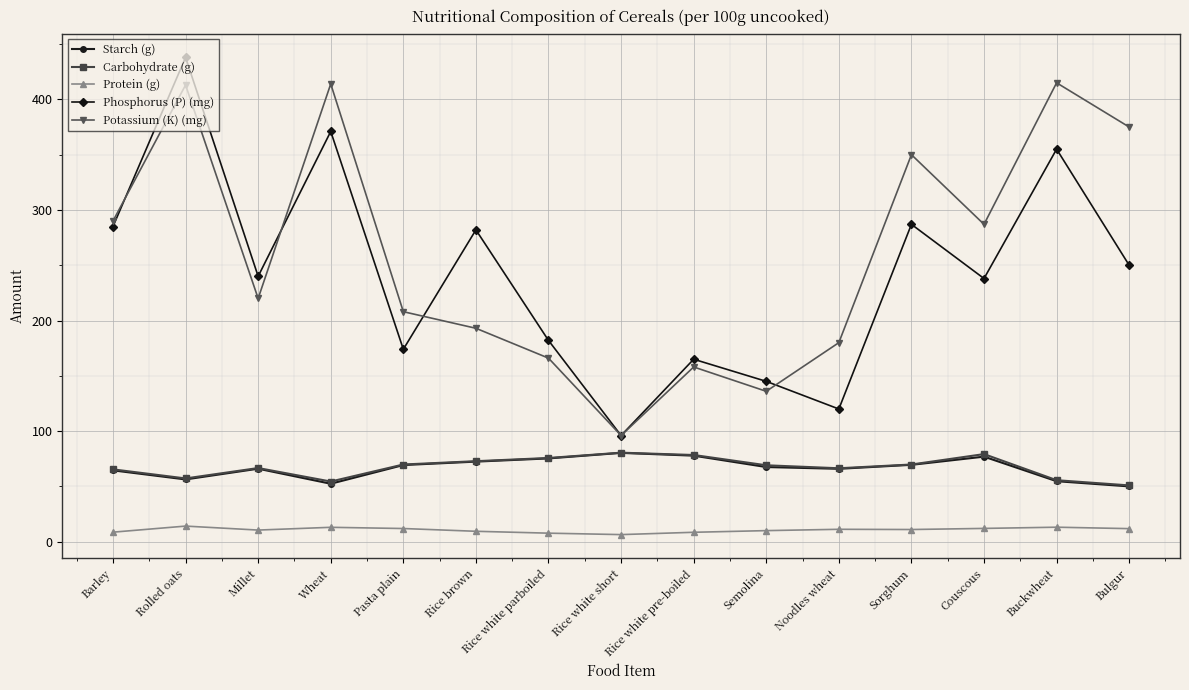

Does the chart display data point markers on the line(s)?

Yes